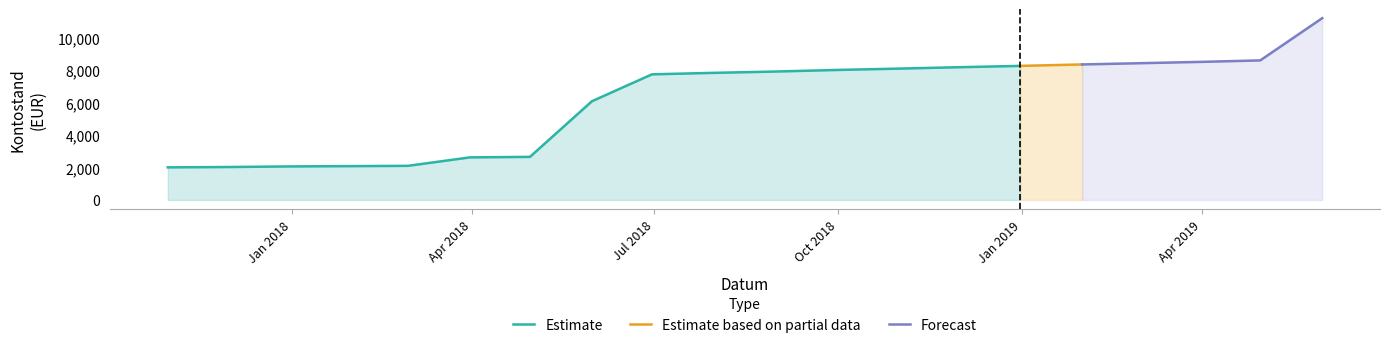

Which has a higher value, 2017-10-31 or 2018-12-31?

2018-12-31